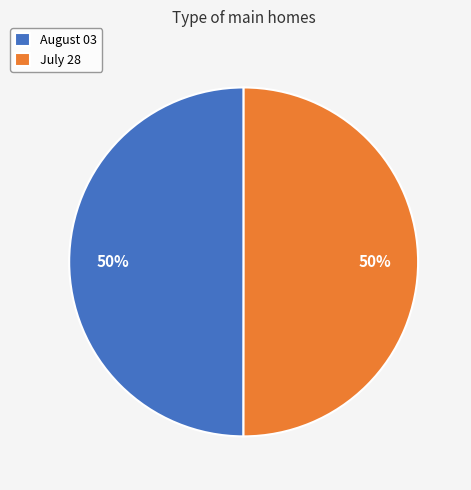

Is the sum of August 03 and July 28 greater than half?

Yes